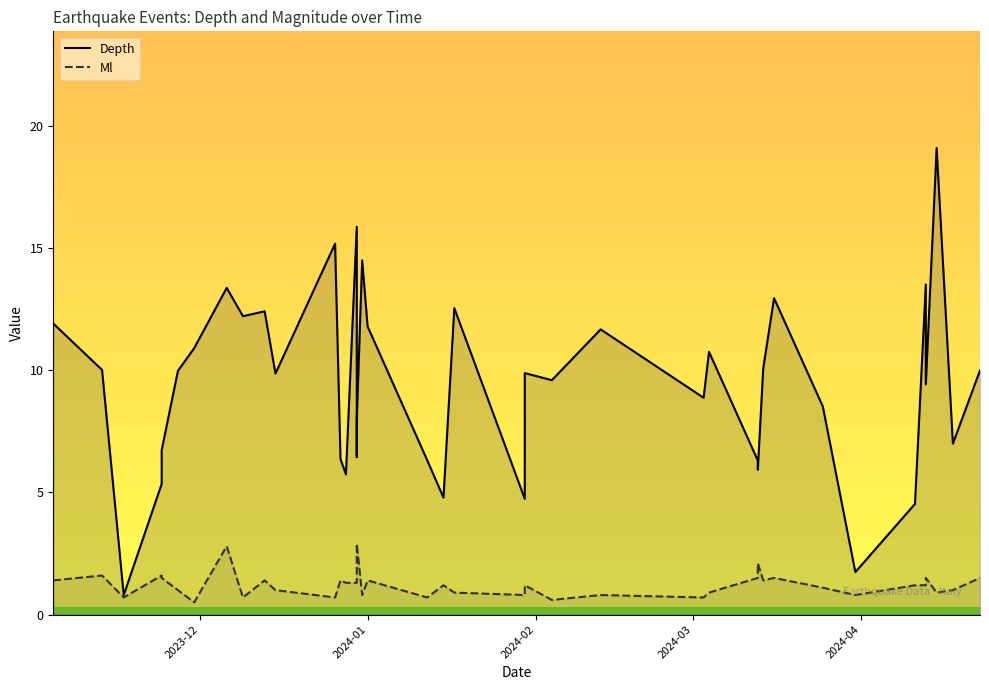

The Ml series shows 4.9 at 16. True or false?

False